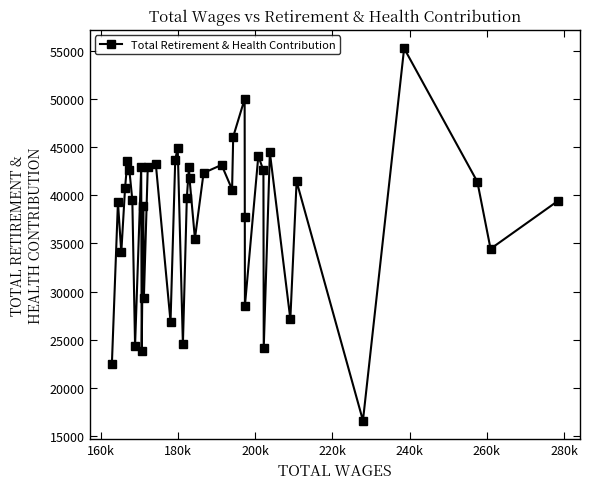

What is the value of the 38th point from the left?

41409